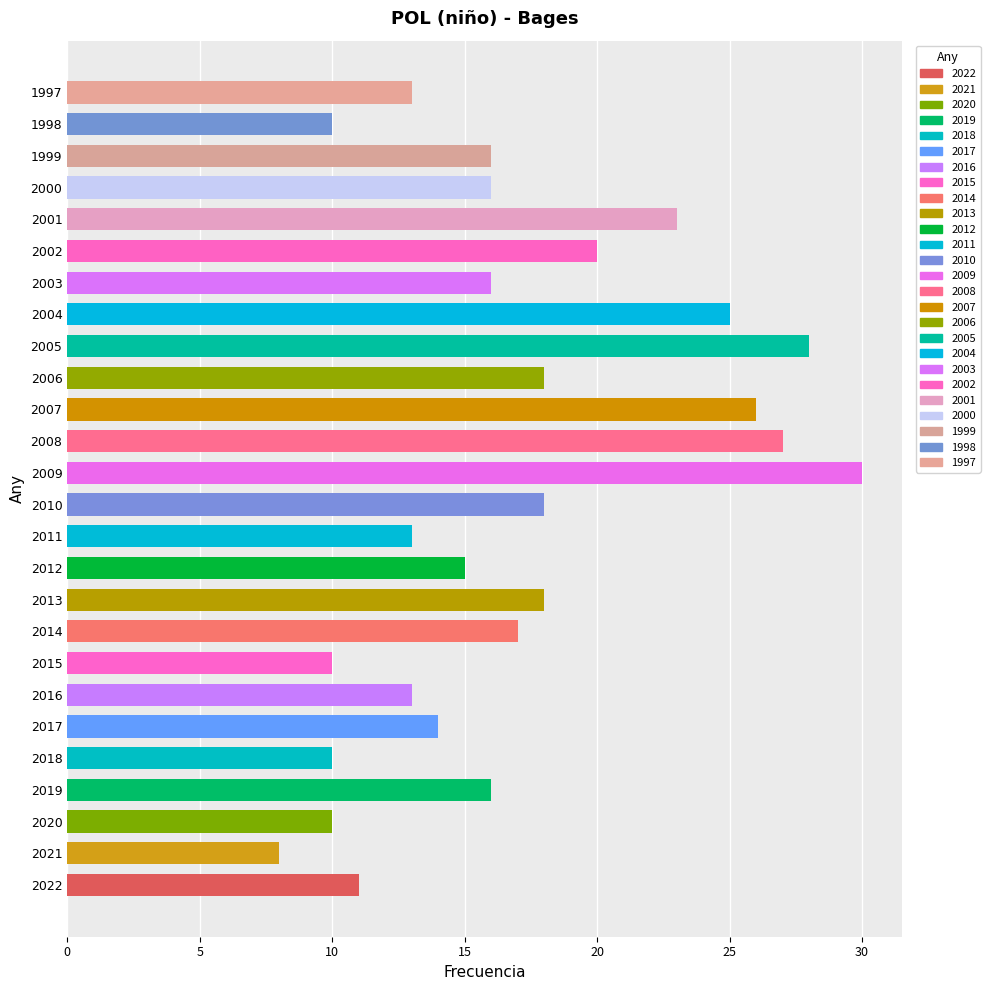

True or false: the data shows 40 at 2007.

False